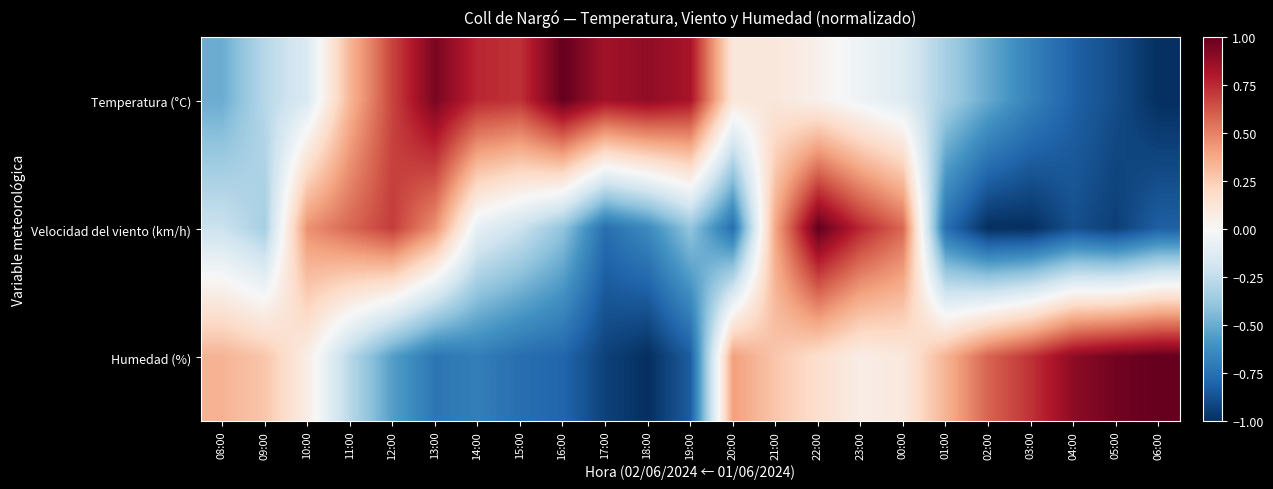

Rank the series at 05:00 from highest to lowest value.

Humedad (%), Temperatura (°C), Velocidad del viento (km/h)